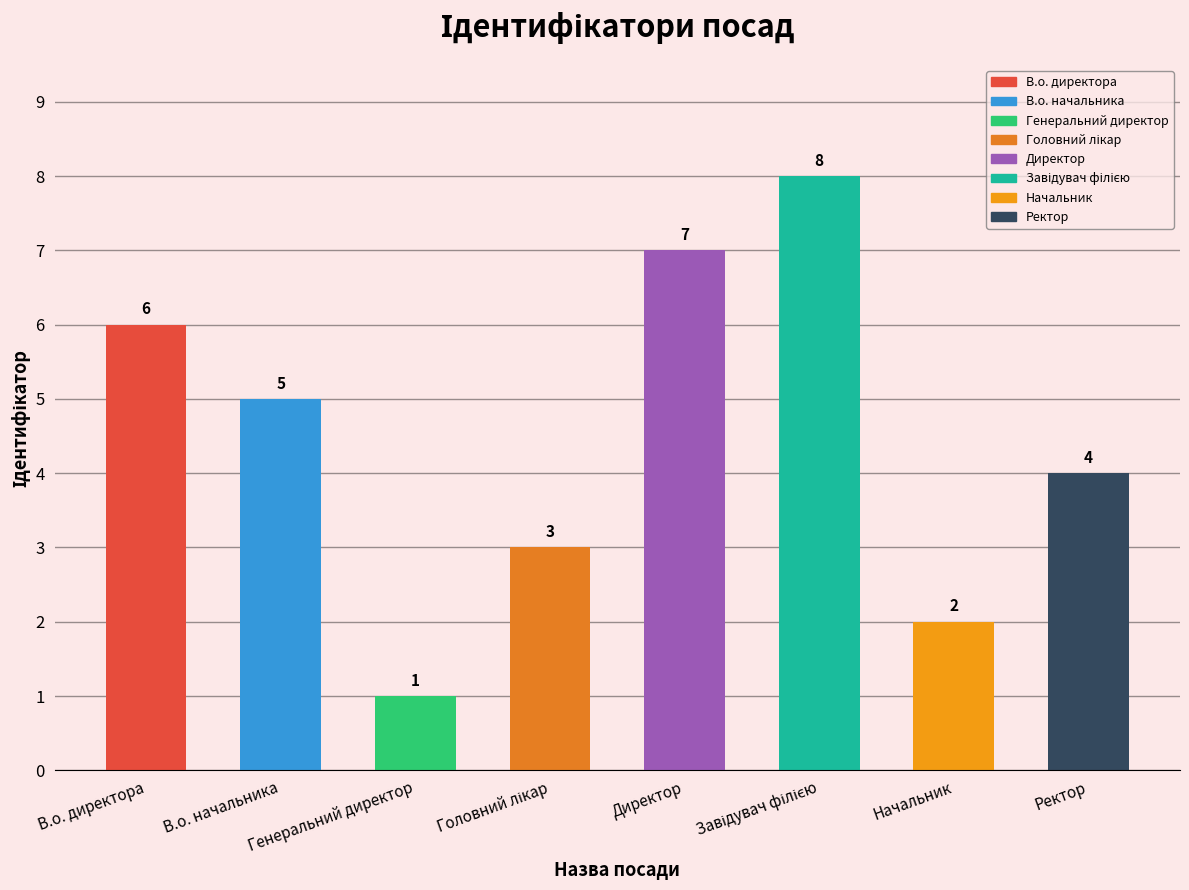

True or false: the data shows 4 at Ректор.

True